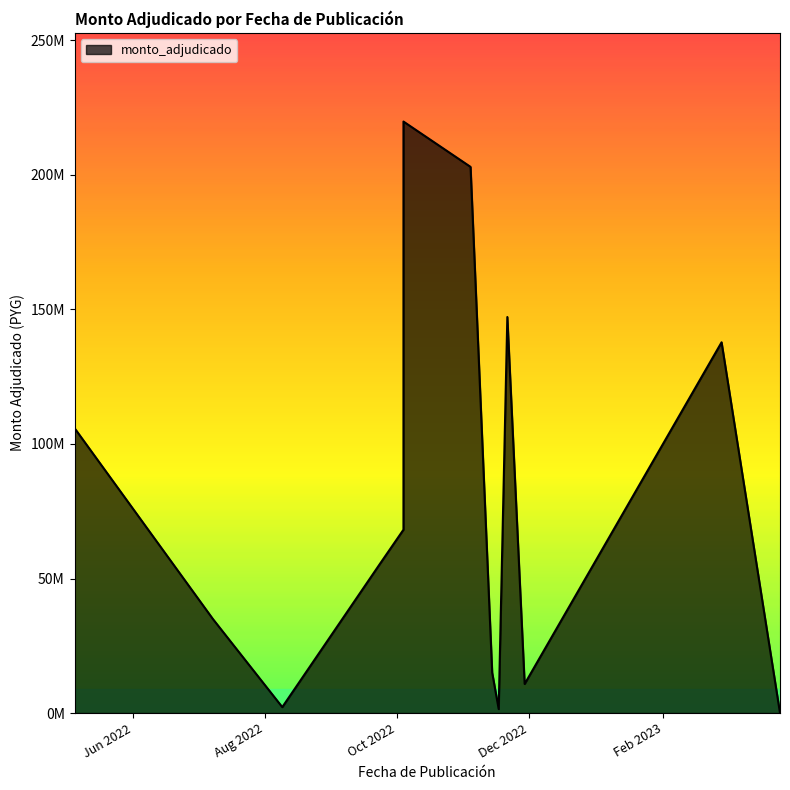

At which category does the chart reach its minimum across all series?

2023-03-27